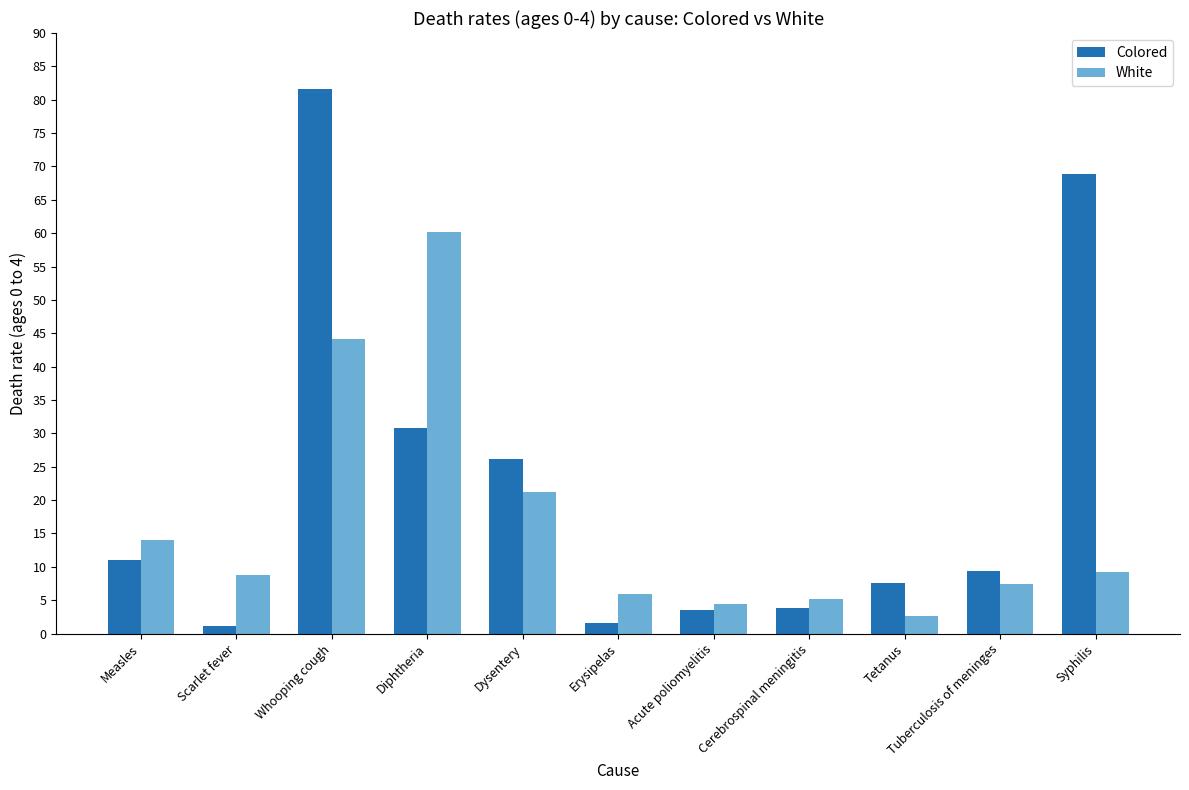

Is it true that White equals 14.0 at Measles?

True